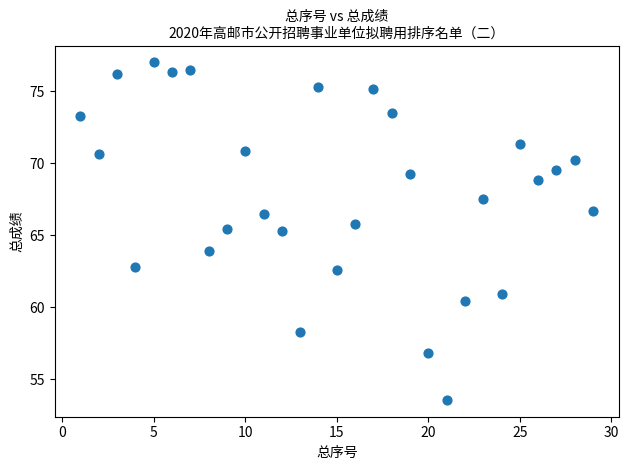

What is the range of Y values (max minus min)?

23.4